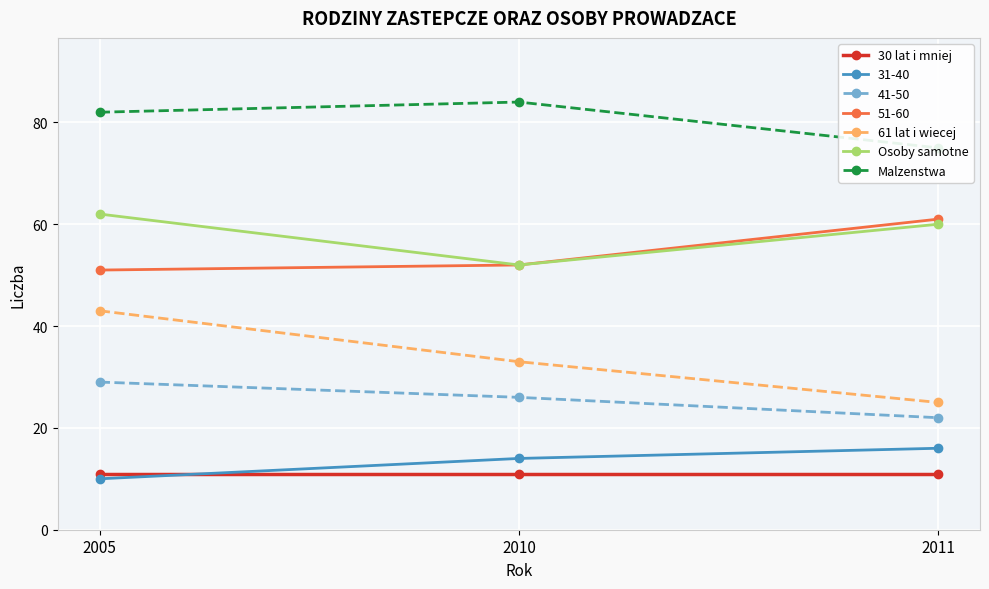

What is the total value across all series at 2010?

180